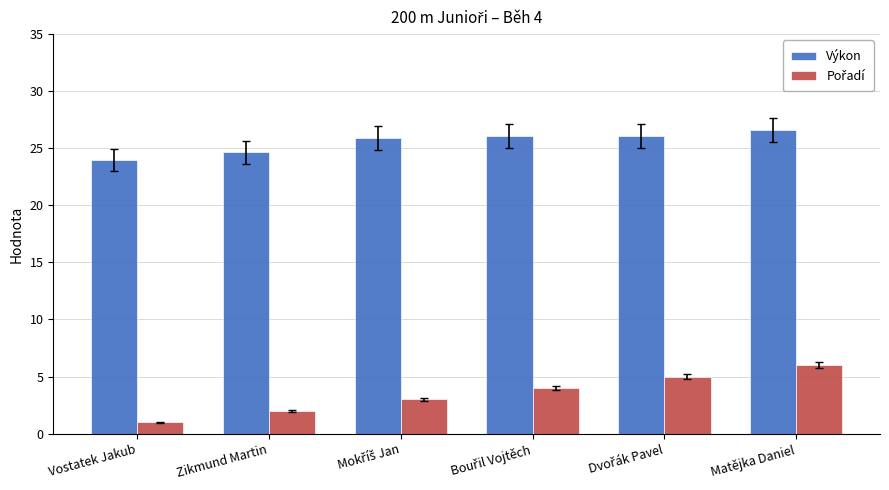

Which label corresponds to the largest value in the chart?

Matějka Daniel